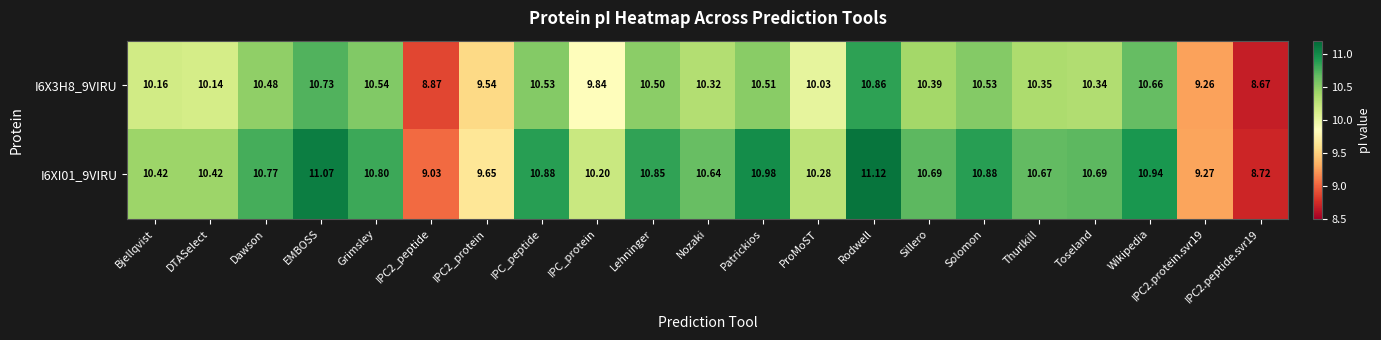

At which label does I6X3H8_9VIRU first exceed 10?

Bjellqvist